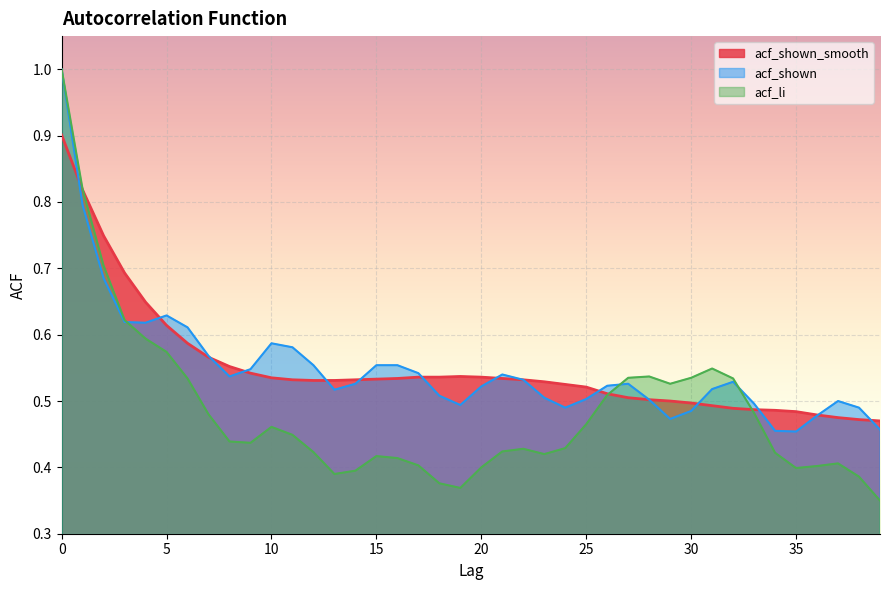

What is the value of the acf_li point at the 16th from the left?

0.4